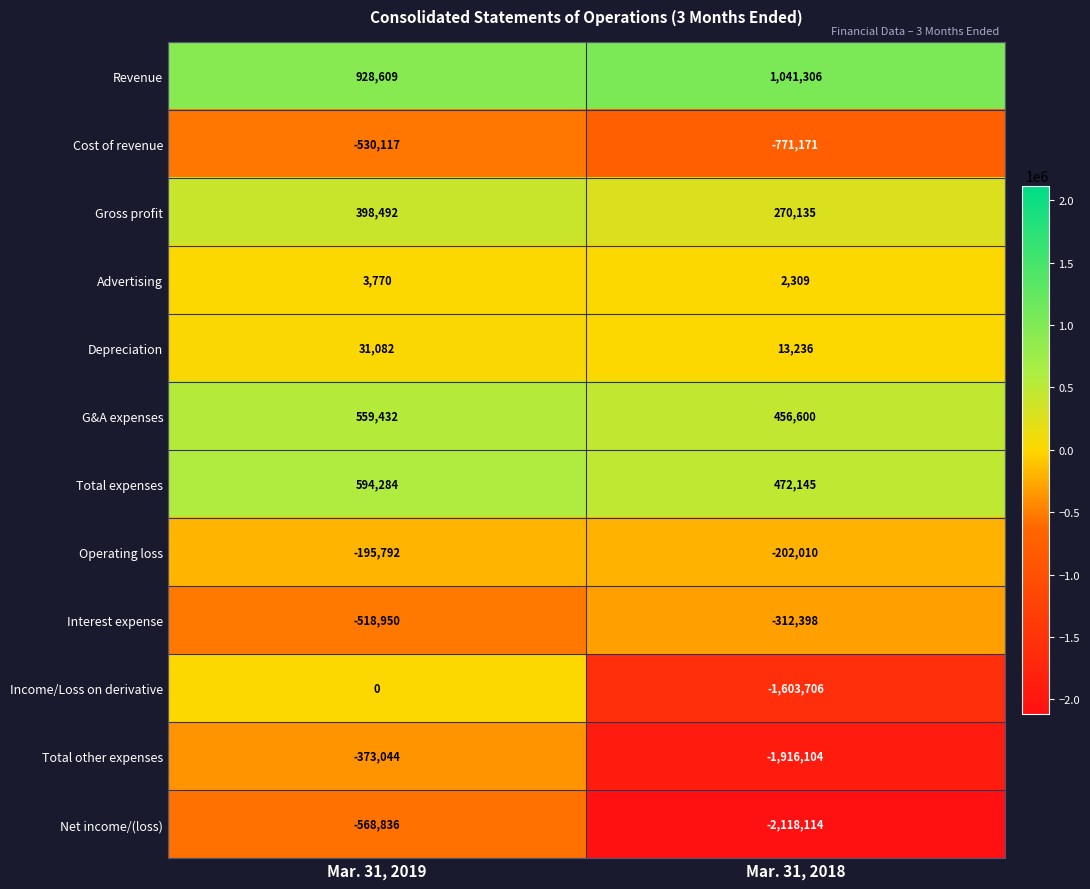

List the series in order of their peak value, highest first.

Revenue, Total expenses, G&A expenses, Gross profit, Depreciation, Advertising, Income/Loss on derivative, Operating loss, Interest expense, Total other expenses, Cost of revenue, Net income/(loss)